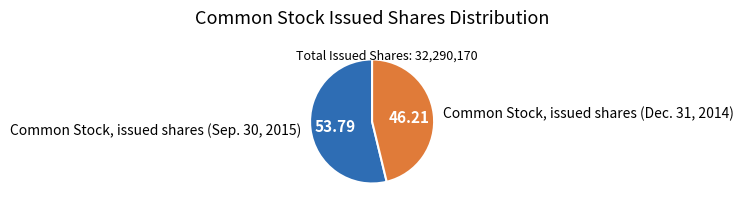

Count the number of slices in the pie.

2